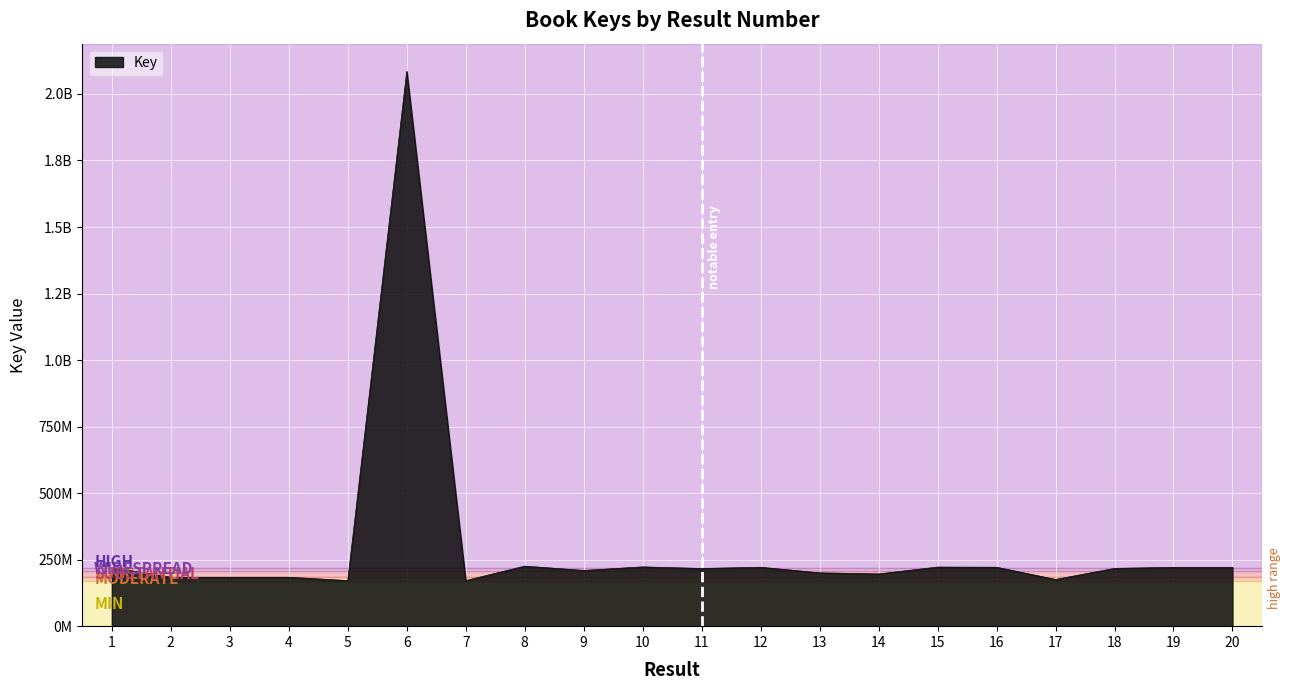

Rank the categories by value from lowest to highest.

7, 5, 17, 4, 3, 2, 14, 13, 9, 11, 18, 1, 19, 20, 12, 16, 15, 10, 8, 6